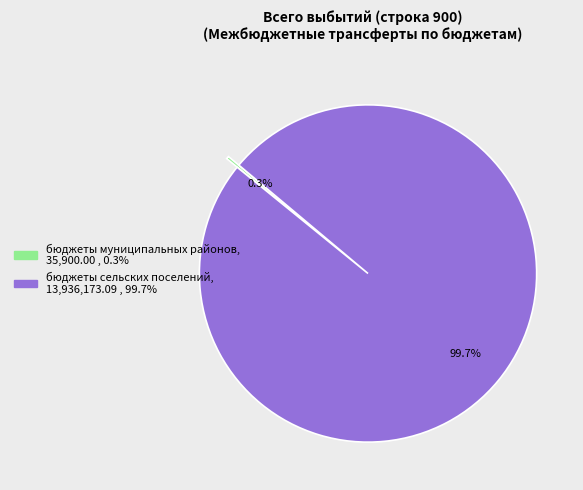

What percentage is NOT represented by бюджеты сельских поселений?

0.3%